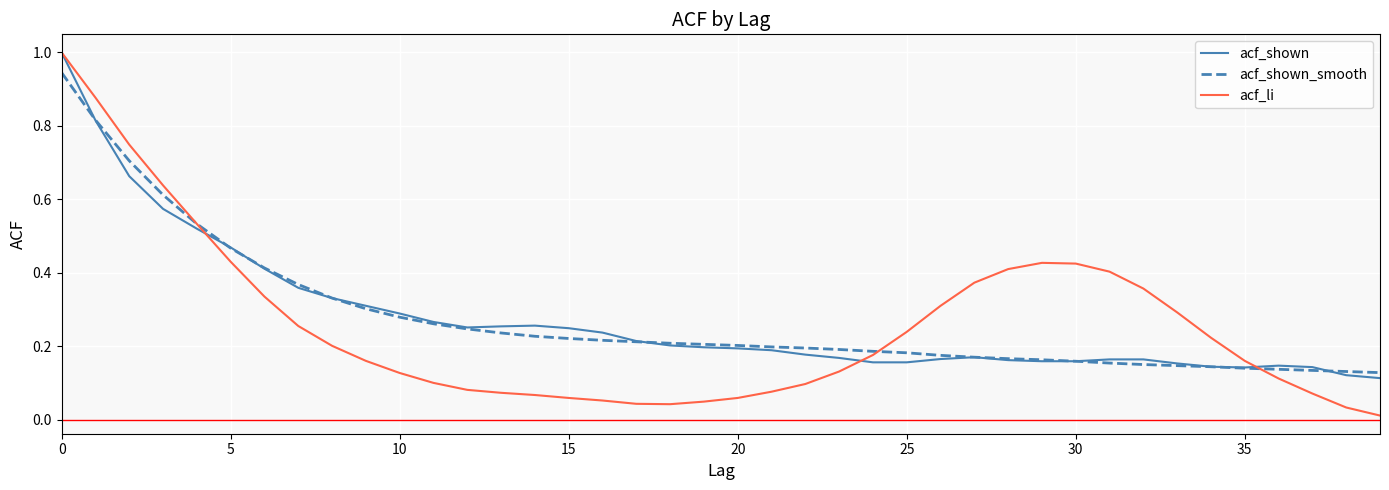

What is the greatest value displayed?

1.0